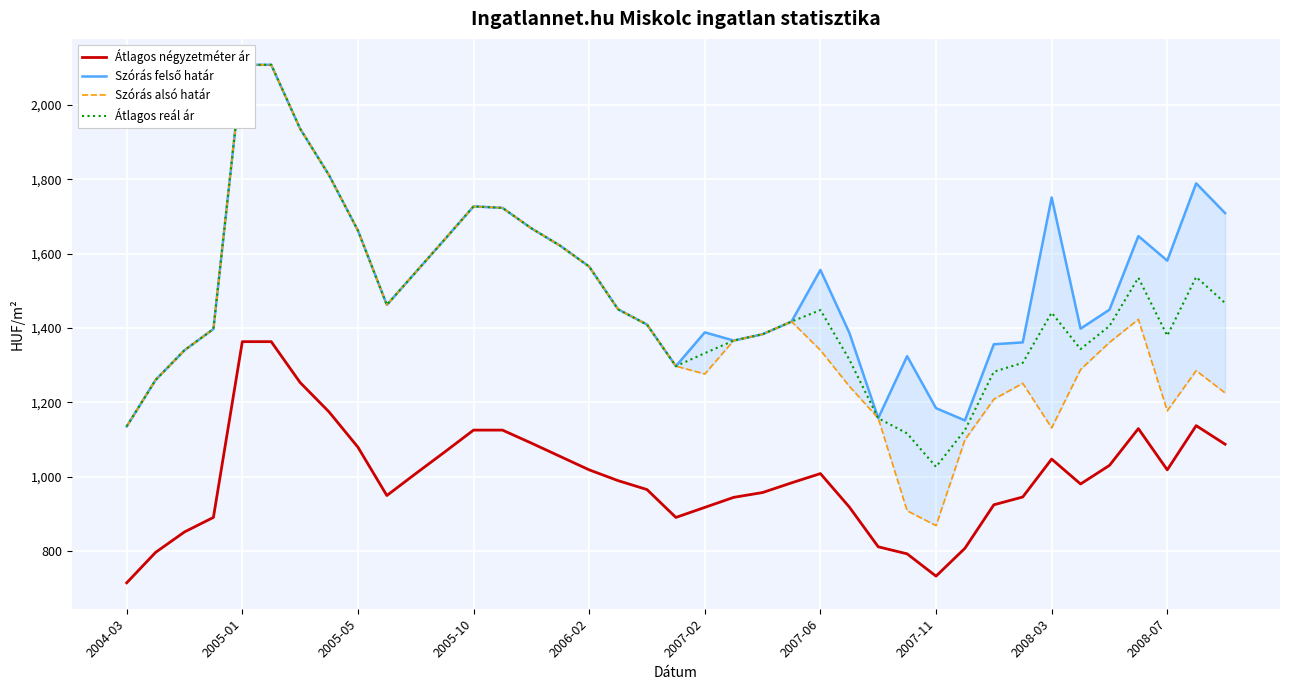

What is the minimum value shown in the chart?

714